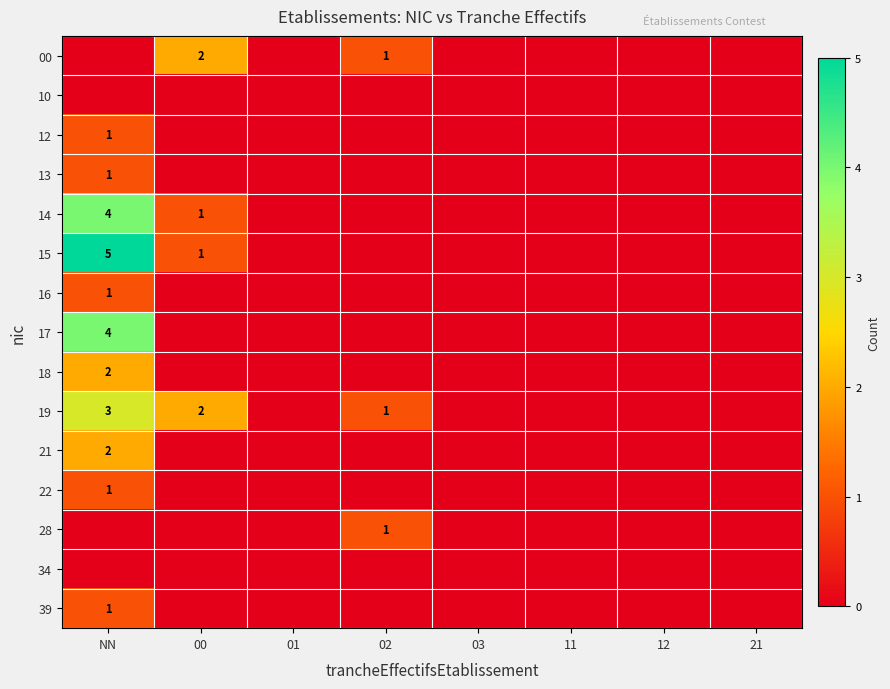

True or false: 28 has a value of 0 at 21.

False